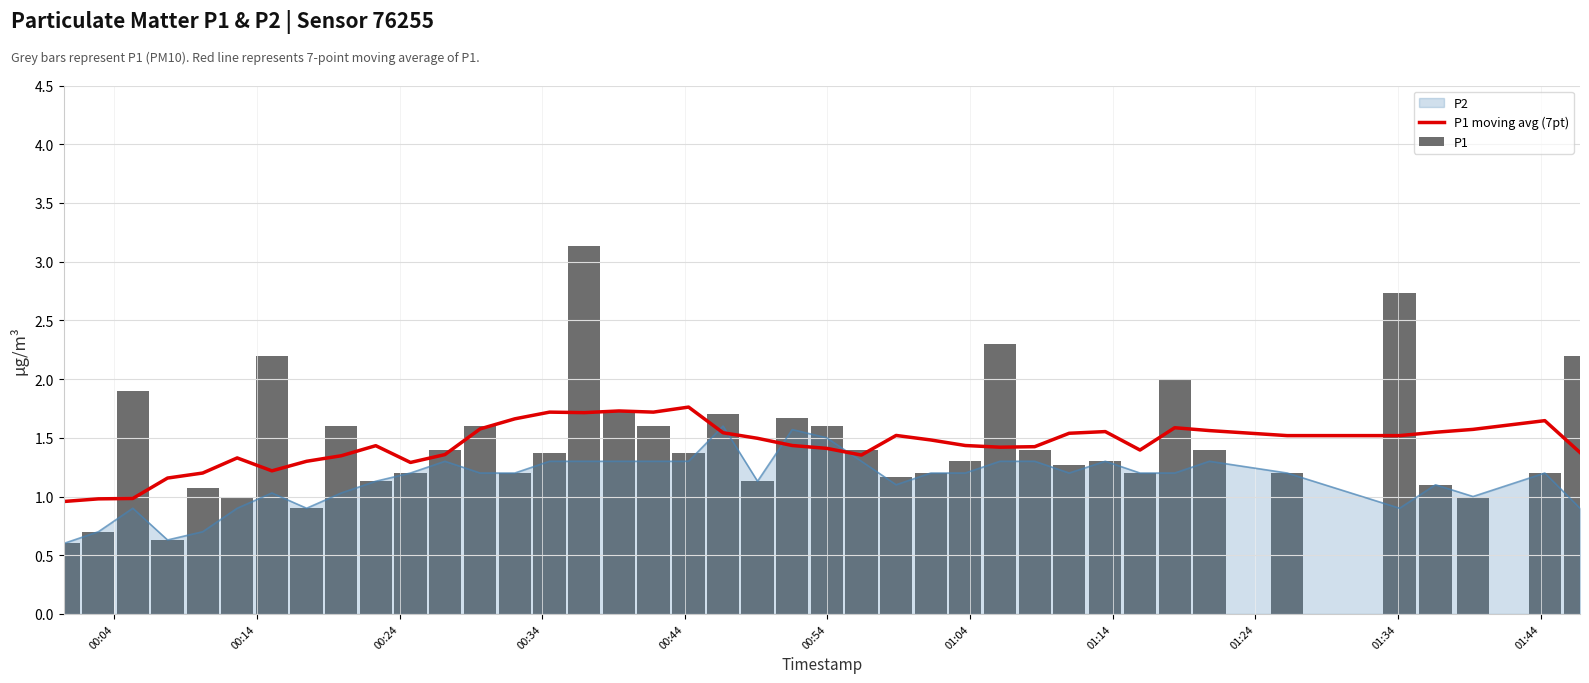

After their last crossing, which series has the higher values: P1 moving avg (7pt) or P2?

P1 moving avg (7pt)